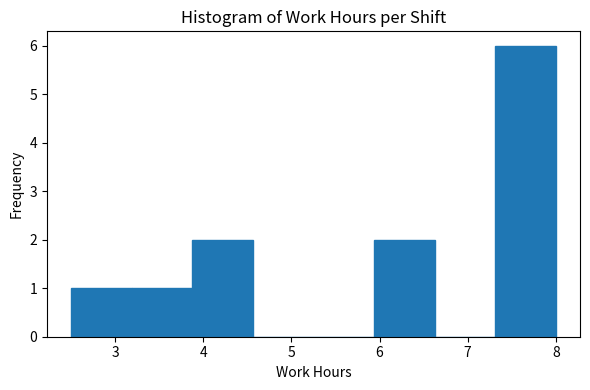

Over which range of the x-axis is the bar tallest?

7.3 to 8.0